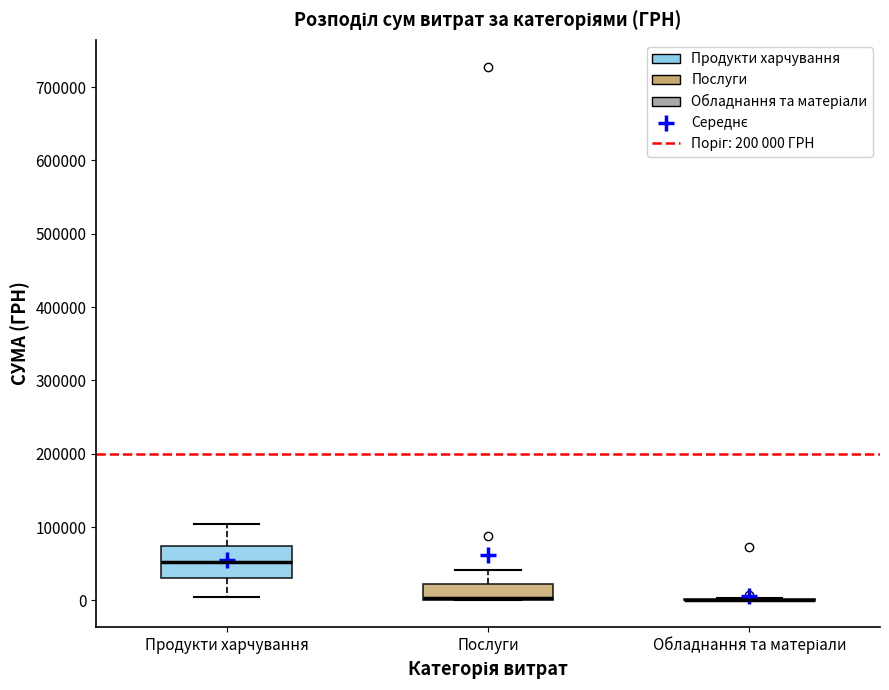

Comparing the boxes themselves (not the whiskers), which one is the tallest?

Продукти харчування